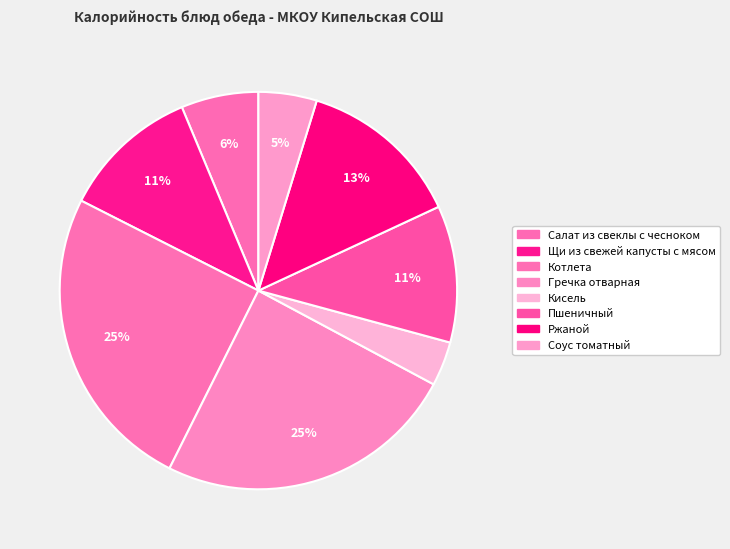

What is the change in value from Гречка отварная to Пшеничный?

-141.0